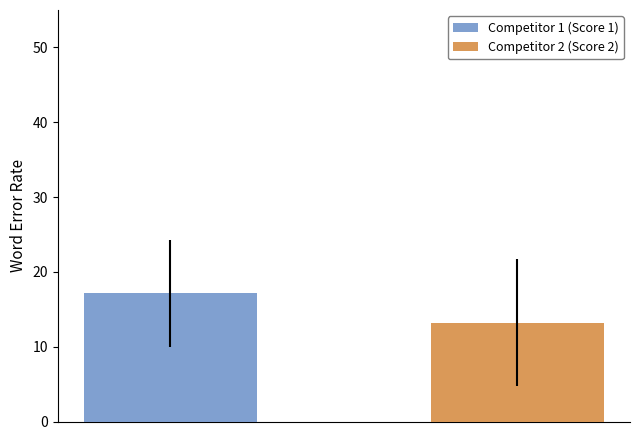

Reading right to left, extract all data points from this chart.

Competitor 1 (Score 1): 17.2
Competitor 2 (Score 2): 13.2